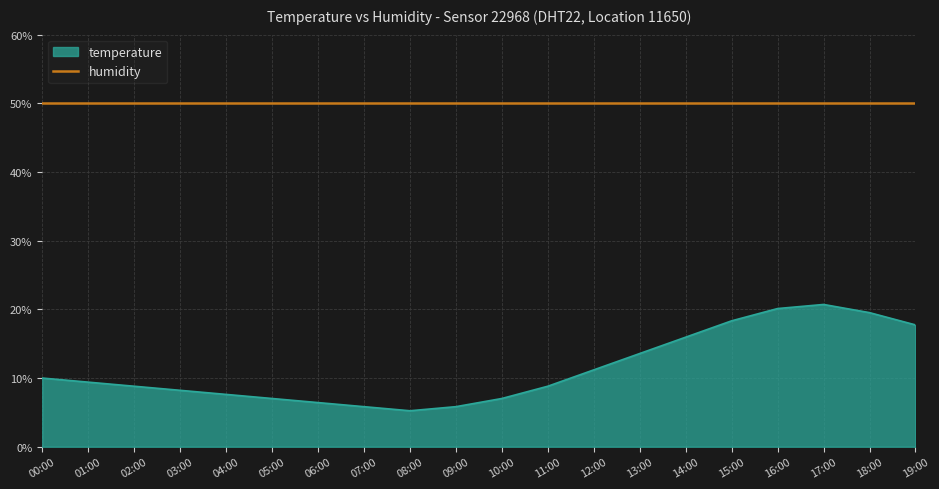

What is the spread (max minus min) of values at 01:00?

40.6